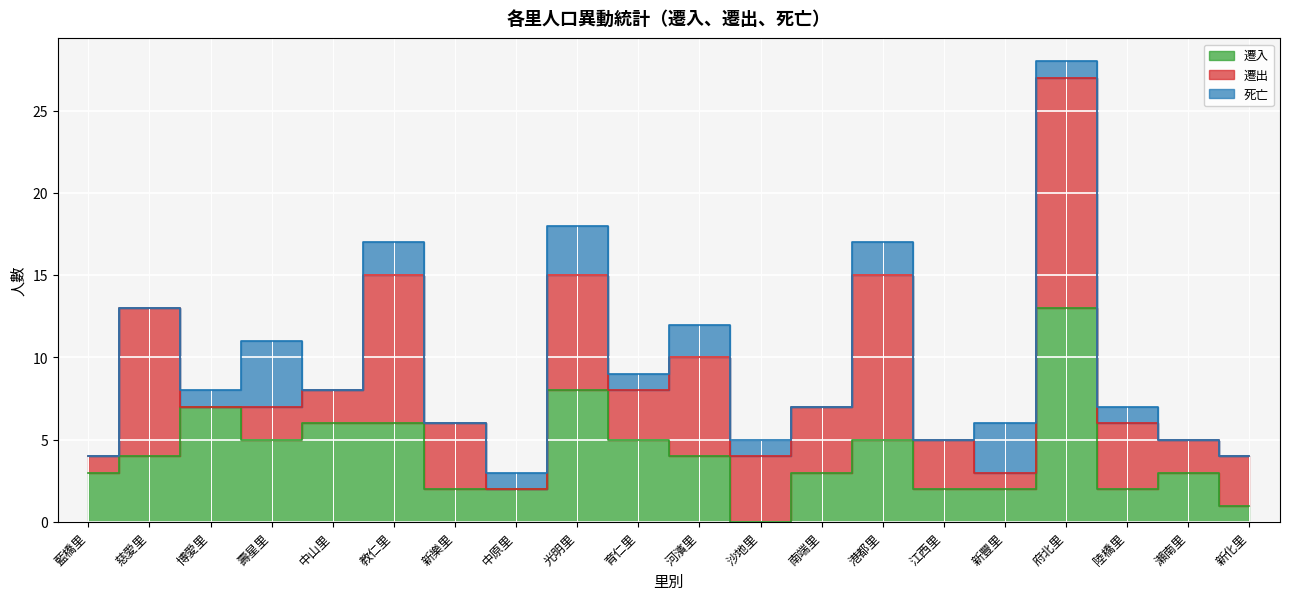

At 新化里, list the series in order from largest to smallest.

遷出, 遷入, 死亡